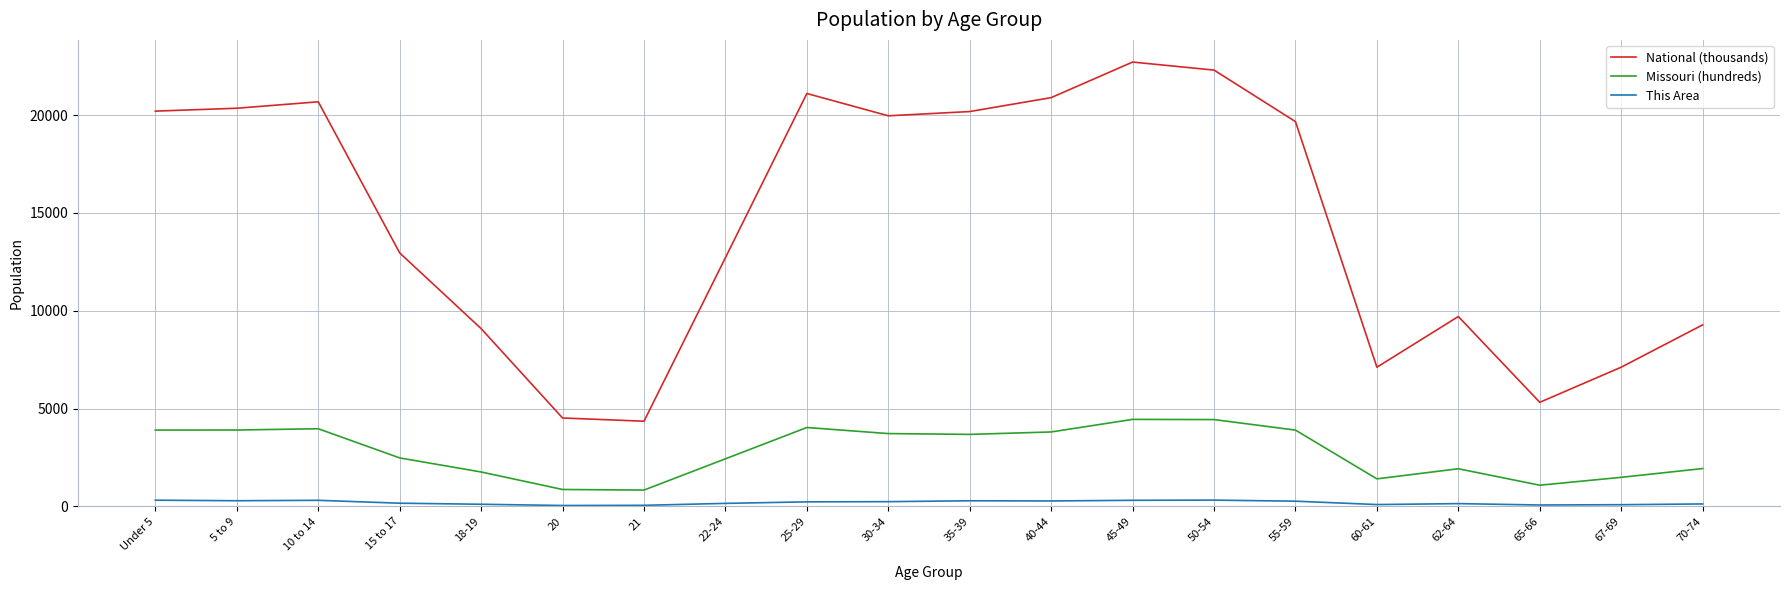

Which series changed the most between 55-59 and 65-66?

National (thousands)